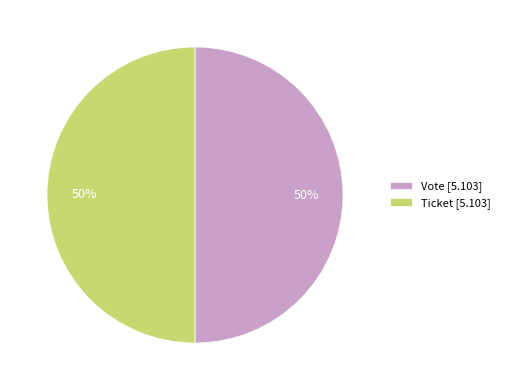

Is it true that Vote [5.103] is 50% of the pie?

True